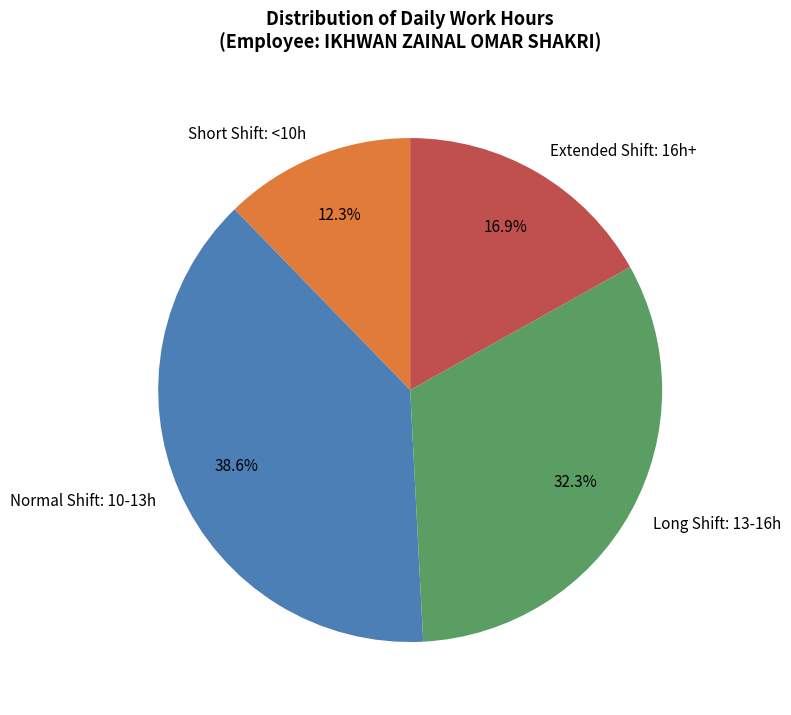

Approximately how many times larger is the value at Short Shift: <10h compared to Extended Shift: 16h+?

0.7